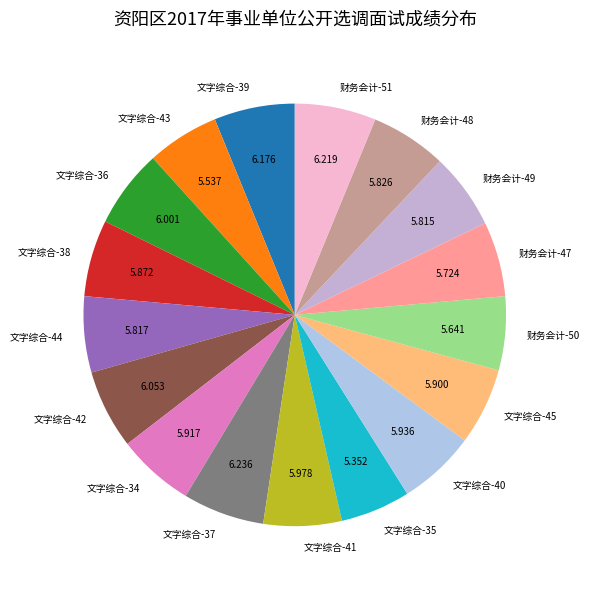

Is the sum of 文字综合-35 and 文字综合-44 greater than half?

No